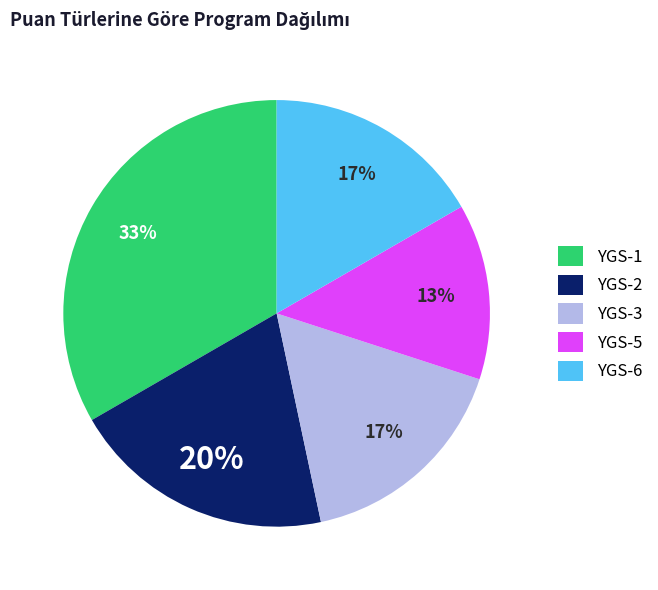

Does any single category account for the majority?

No